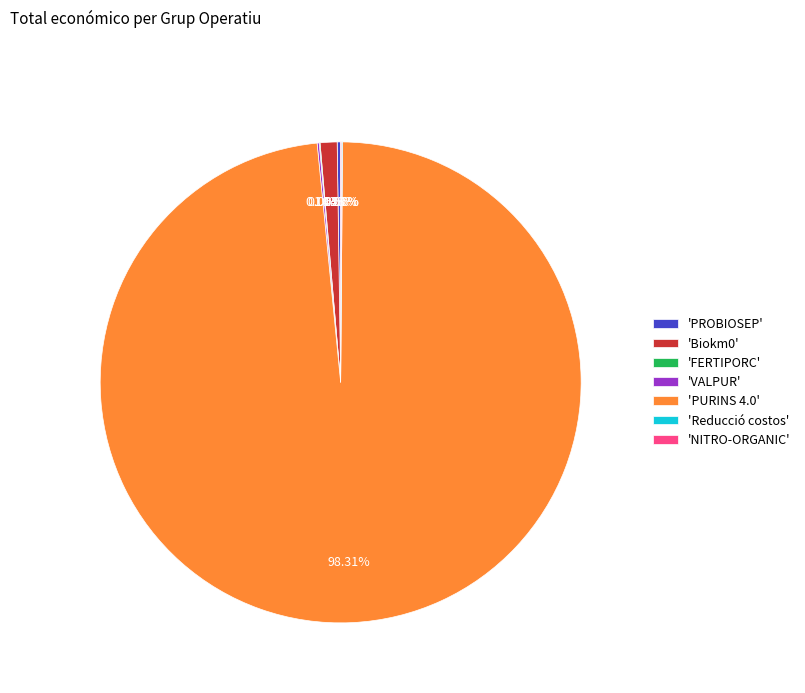

What is the largest slice in the pie chart?

'PURINS 4.0'